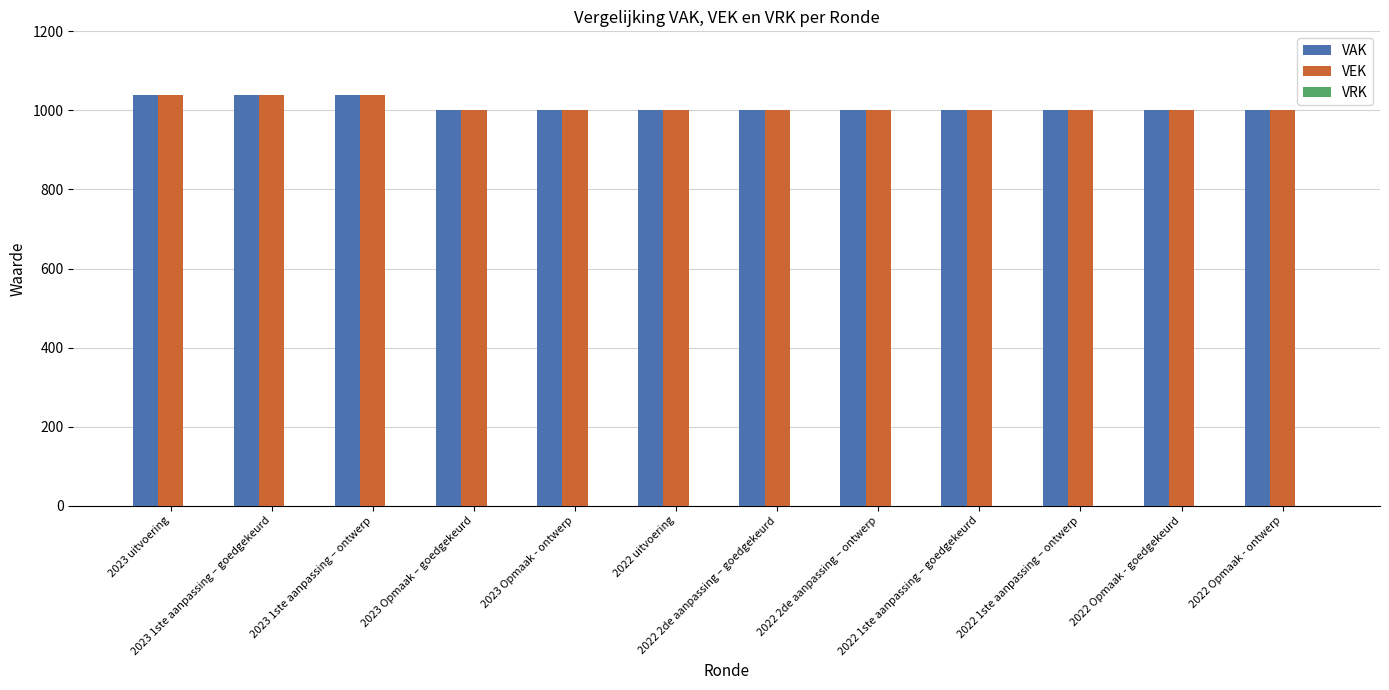

What is the value of the VEK bar at the 1st from the left?

1039